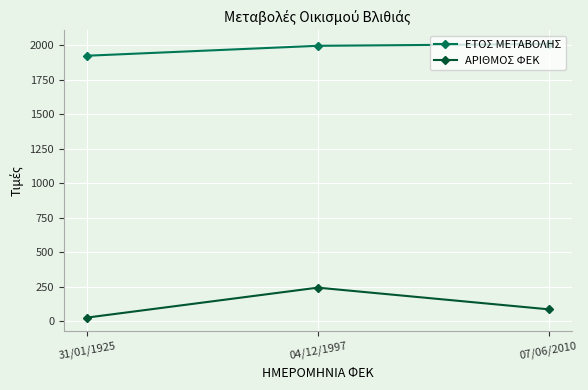

Reading left to right, transcribe all the data shown in this chart.

ΕΤΟΣ ΜΕΤΑΒΟΛΗΣ: 1925	1997	2010
ΑΡΙΘΜΟΣ ΦΕΚ: 27	244	87